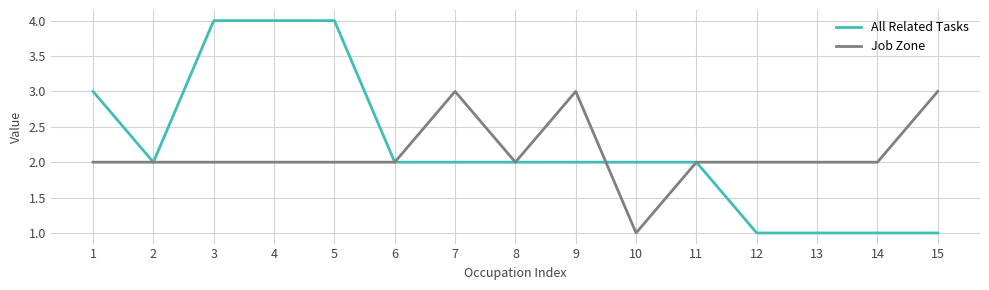

How many distinct data groups are displayed?

2